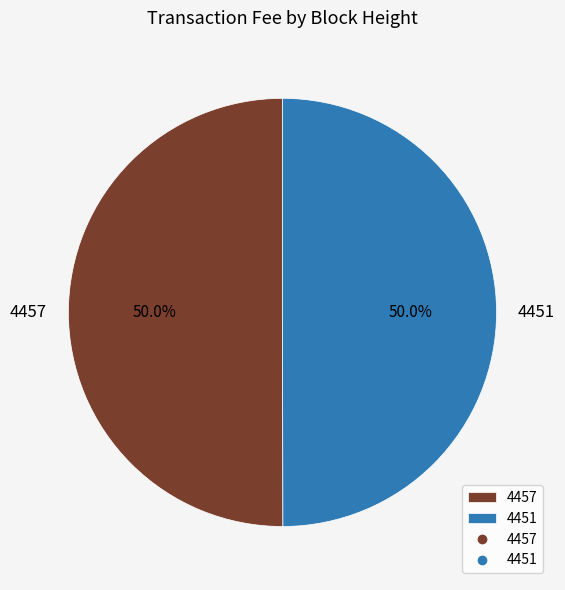

How many segments does this pie chart have?

2